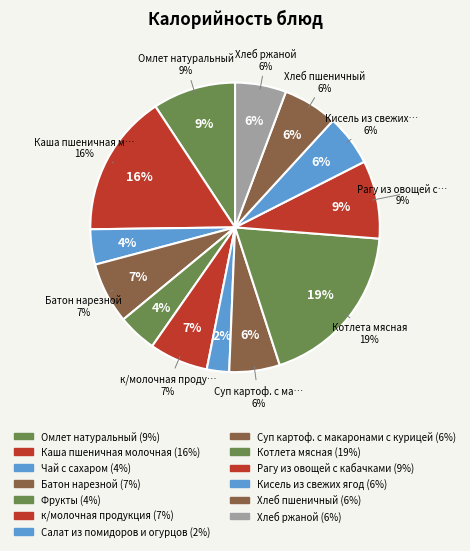

Is it true that Хлеб пшеничный is 1% of the pie?

False